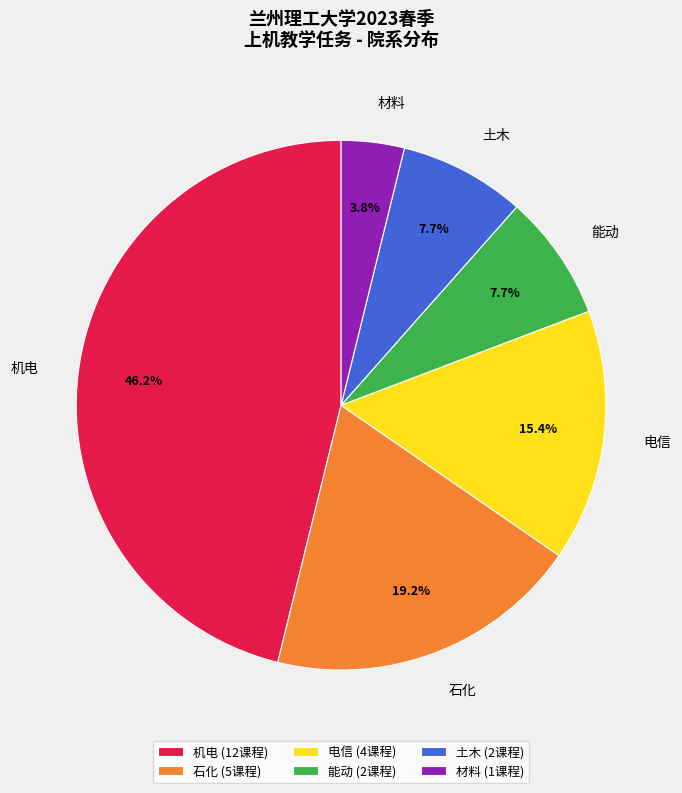

What portion of the pie excludes 能动?

92.3%